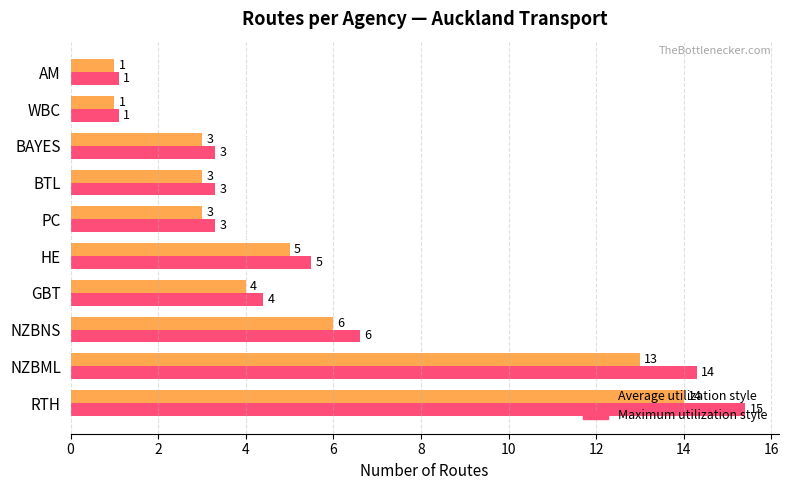

At which category is the sum across all series the highest?

RTH